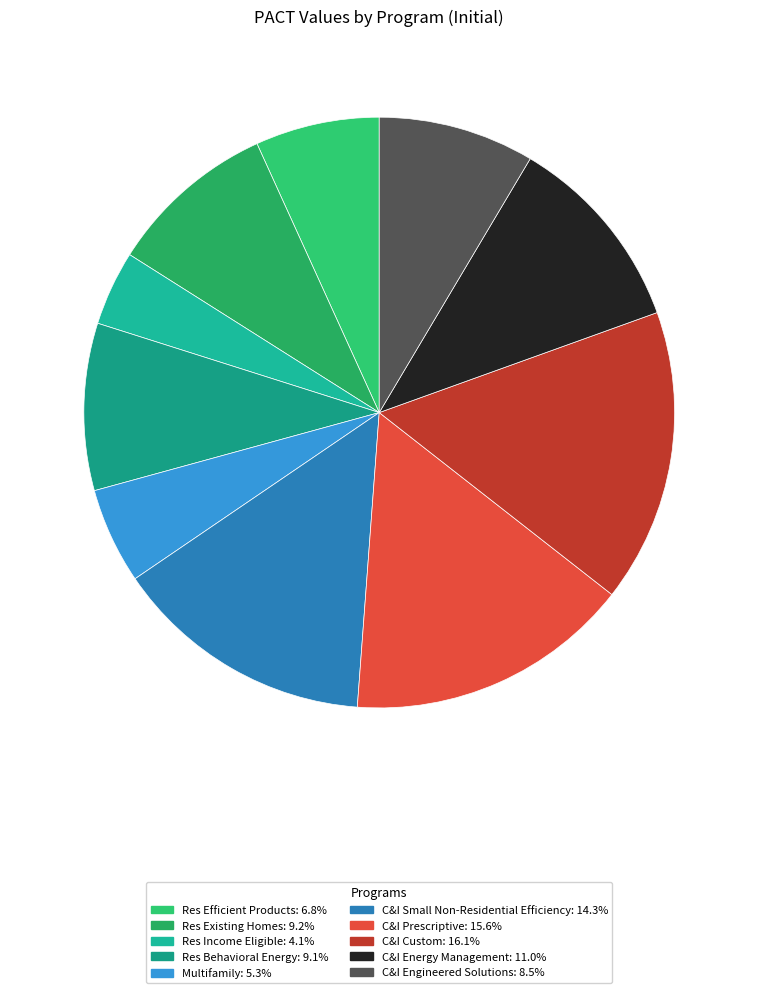

Rank the categories by value from highest to lowest.

C&I Custom, C&I Prescriptive, C&I Small Non-Residential Efficiency, C&I Energy Management, Res Existing Homes, Res Behavioral Energy, C&I Engineered Solutions, Res Efficient Products, Multifamily, Res Income Eligible